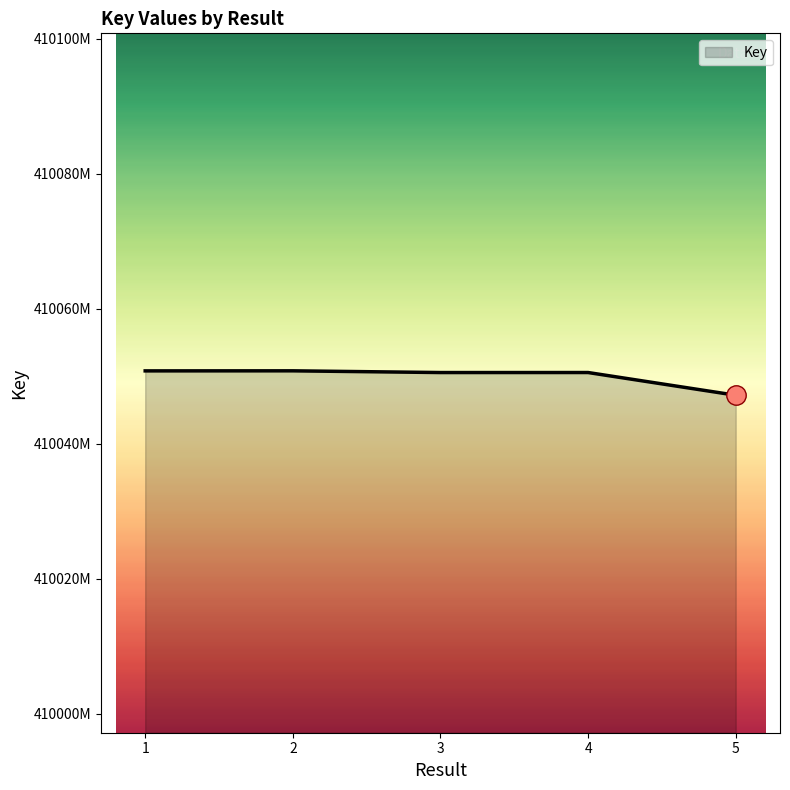

Does the chart have visible grid lines?

No